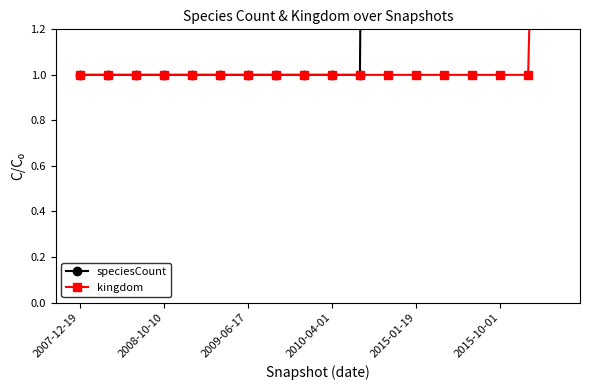

Which series has the largest total across all categories?

speciesCount